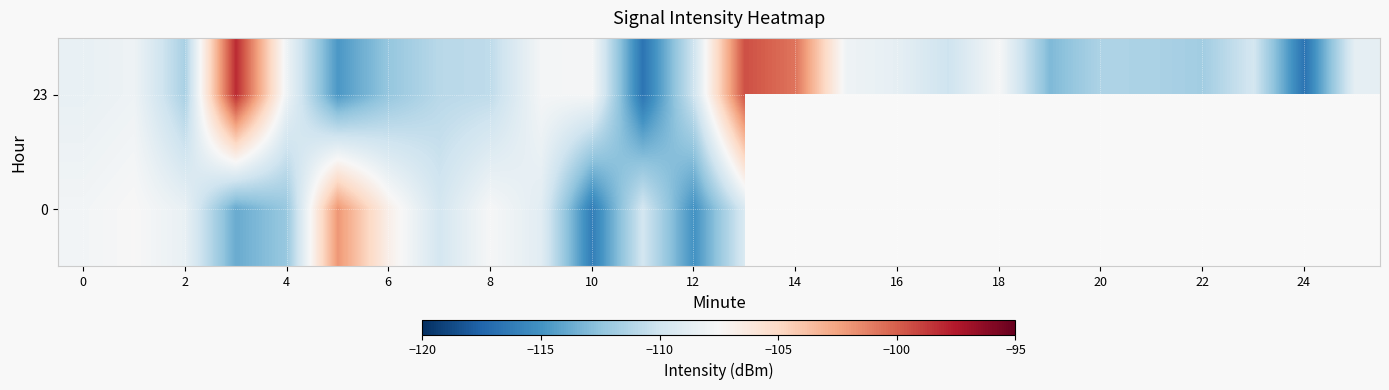

At which category is the sum across all series the highest?

13